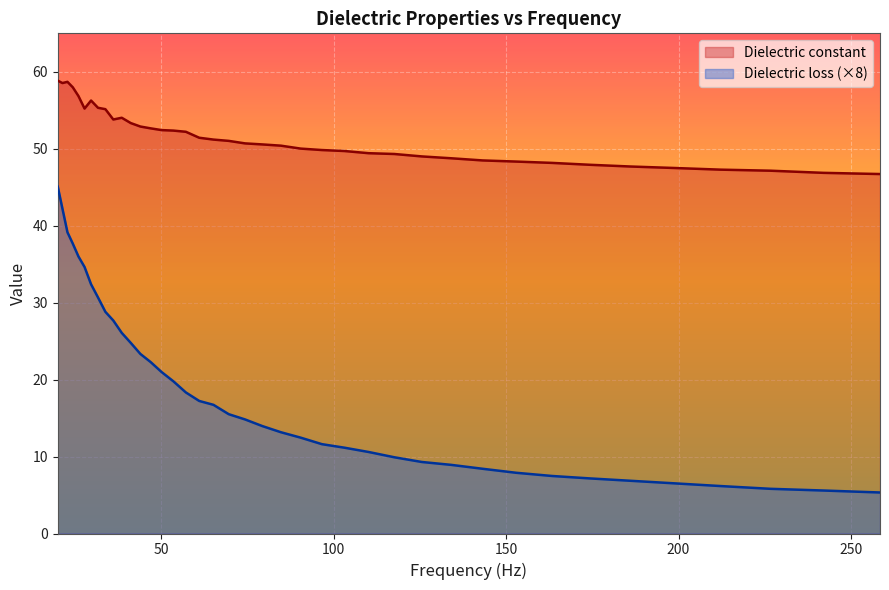

How many data points in Dielectric constant are less than 51?

20